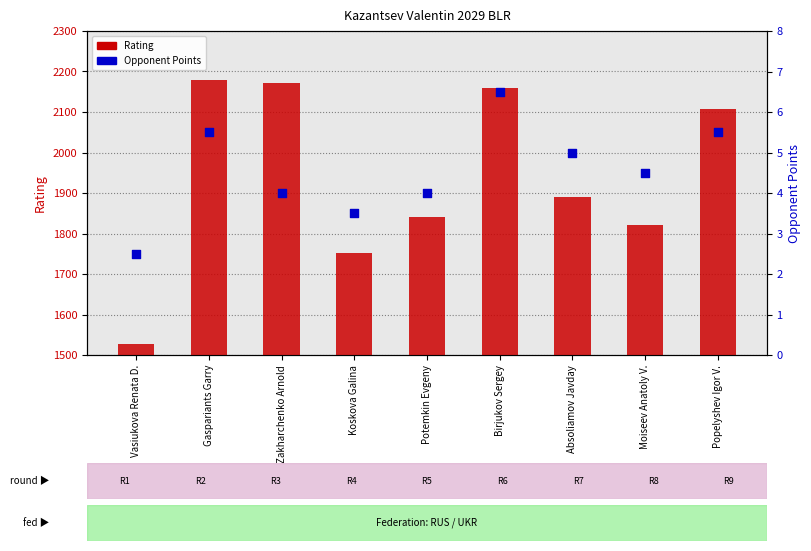

Which series has the widest spread of Y values?

Rating